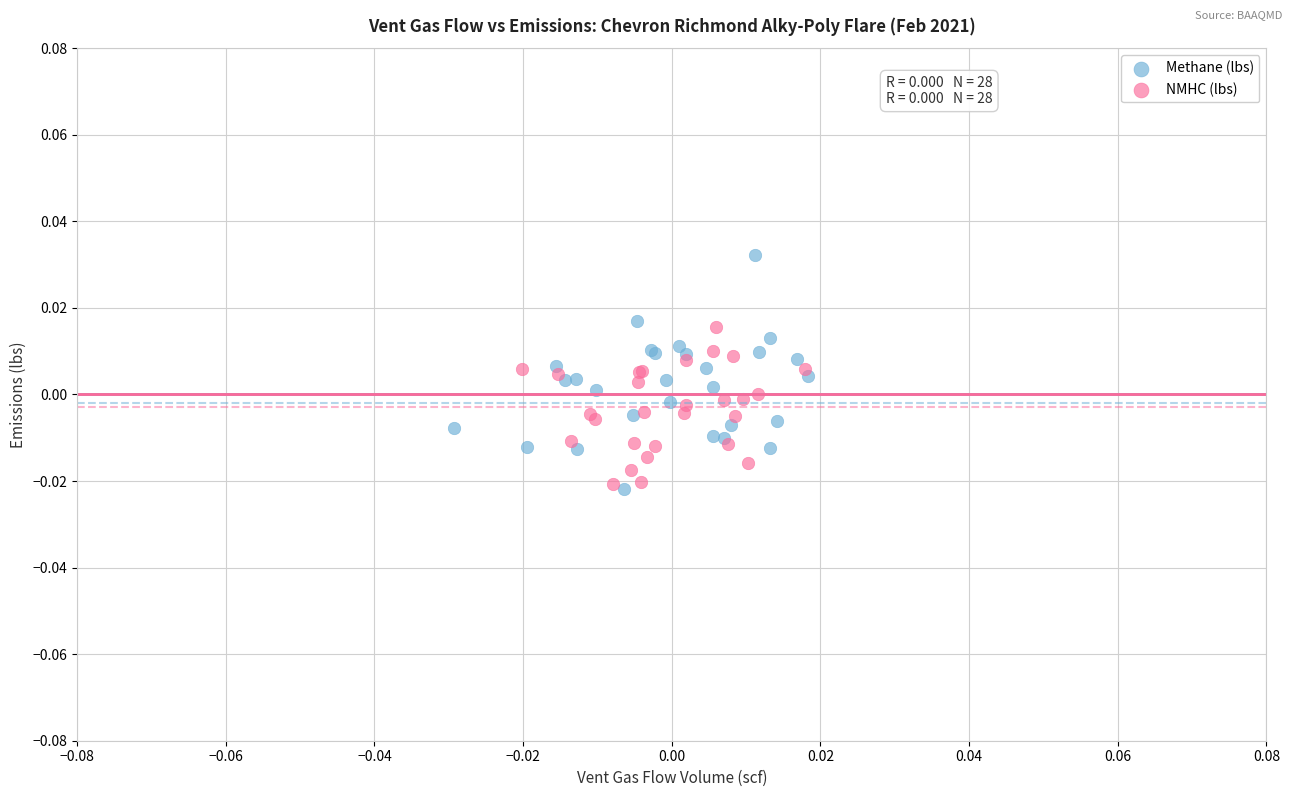

Which series reaches the maximum Y coordinate?

Methane (lbs)